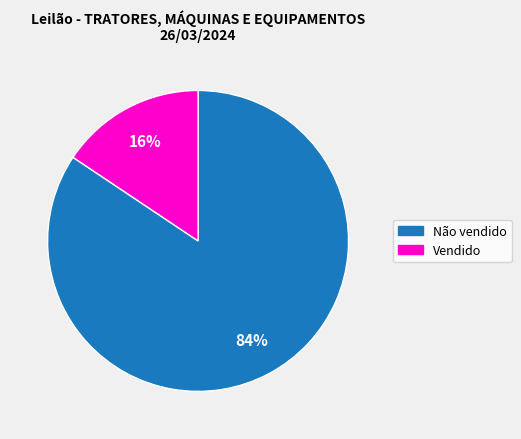

Count the number of slices in the pie.

2